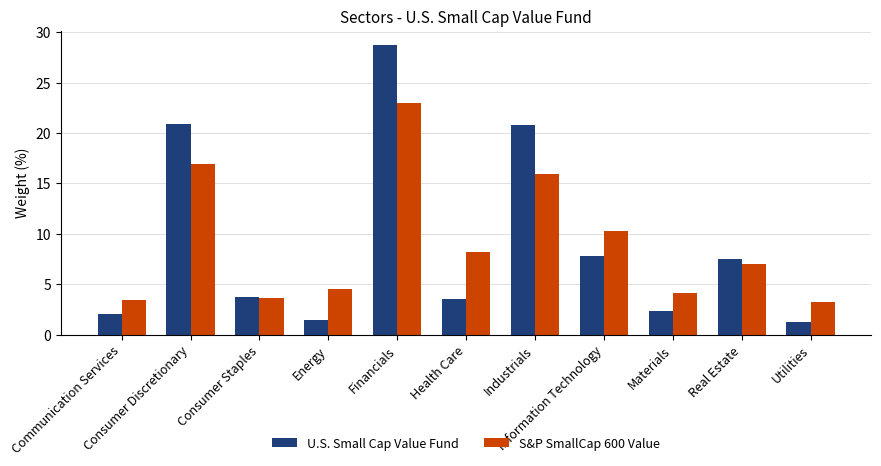

Between Consumer Discretionary and Consumer Staples, which series saw the biggest shift?

U.S. Small Cap Value Fund